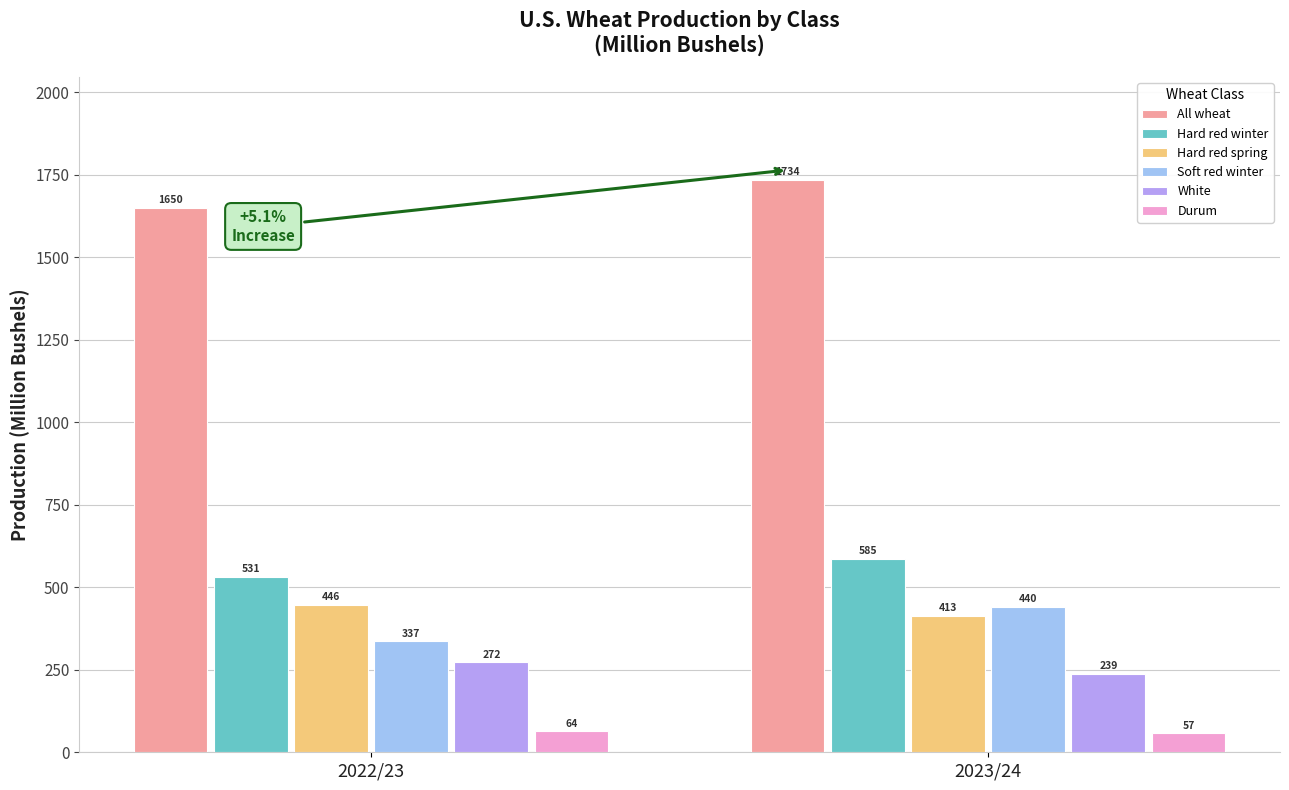

What is the label of the 1st bar from the right?

2023/24